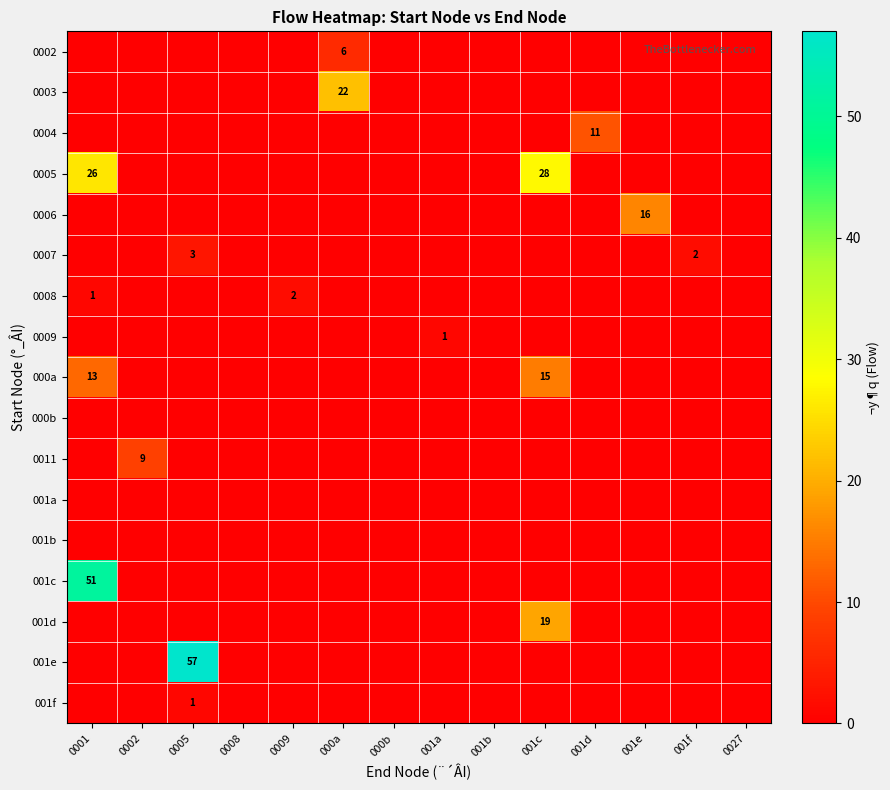

At which category is the sum across all series the highest?

0001